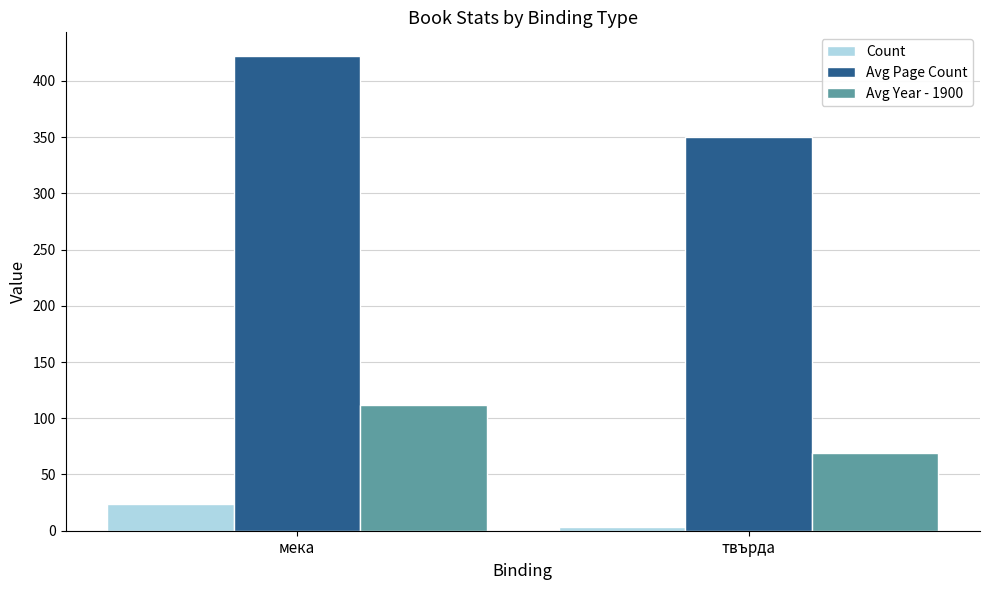

Rank the series at твърда from lowest to highest value.

Count, Avg Year - 1900, Avg Page Count